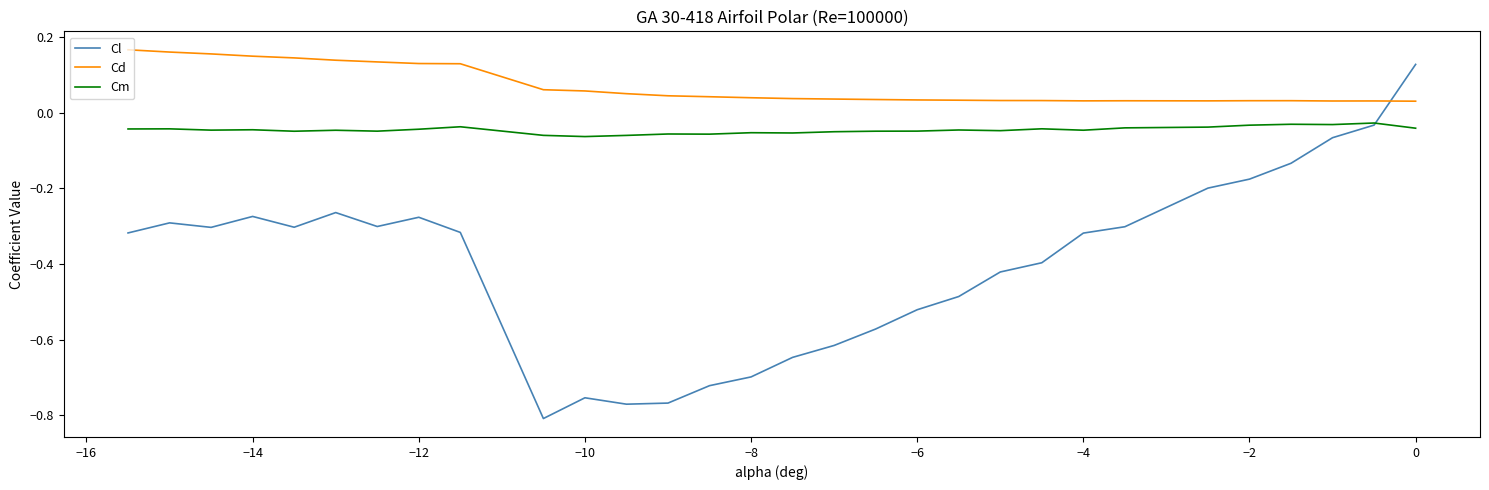

List the series in order of their overall mean, highest first.

Cd, Cm, Cl